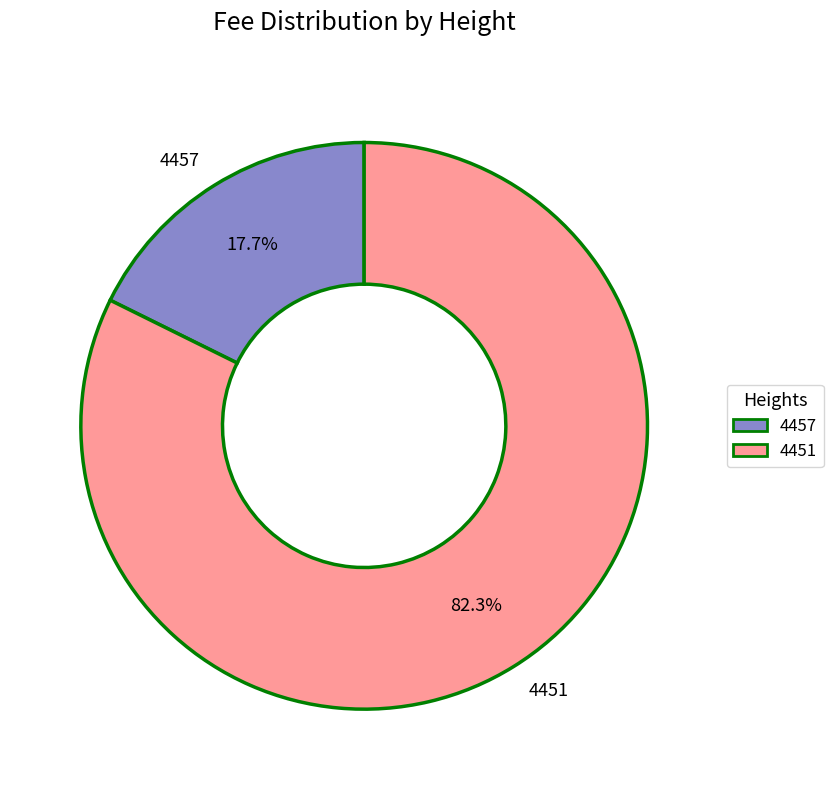

Does 4451 represent more than half of the total?

Yes